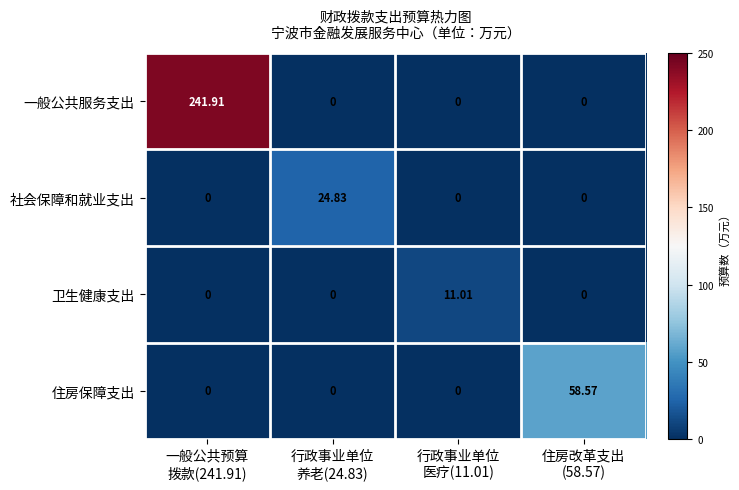

Which series has the largest total across all categories?

一般公共服务支出